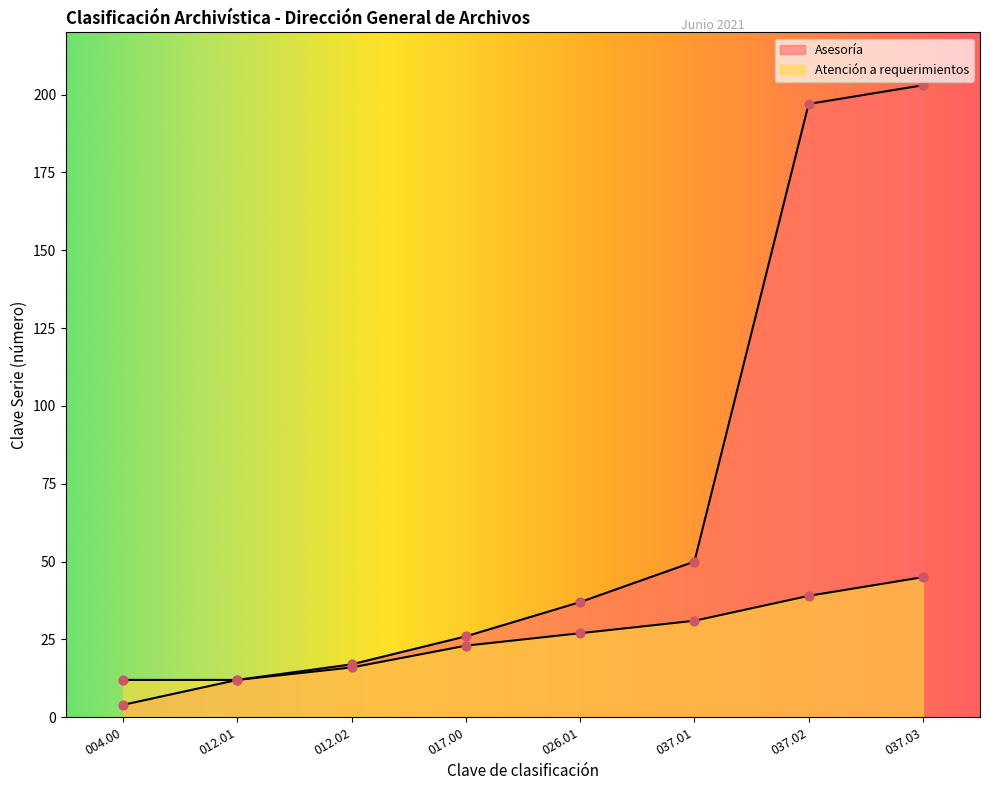

Which series has the largest total across all categories?

Asesoría